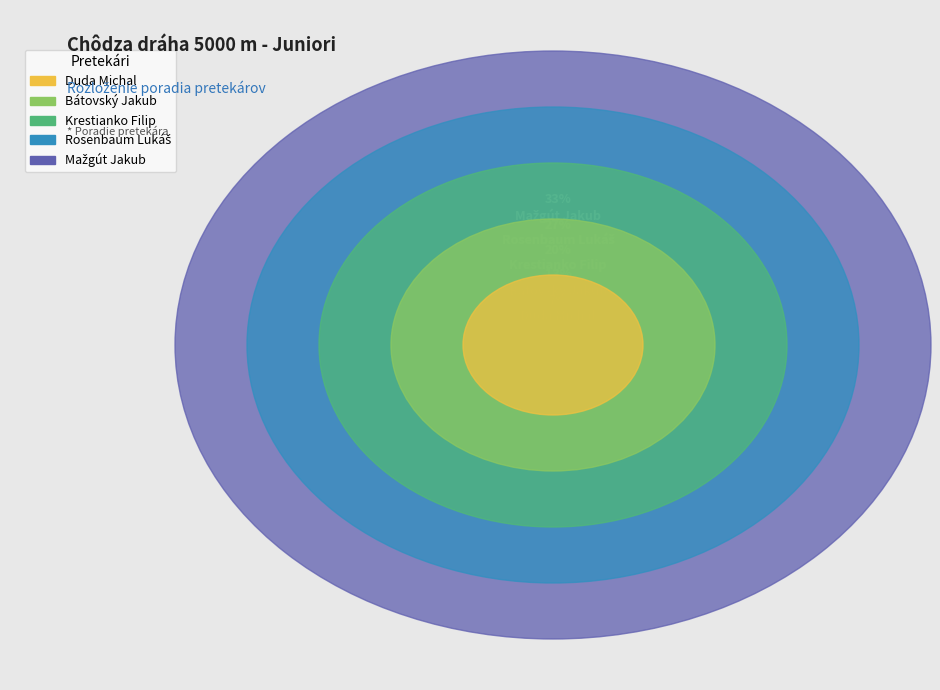

To the nearest percent, what is the difference between the Rosenbaum Lukáš and Krestianko Filip slice percentages?

7%